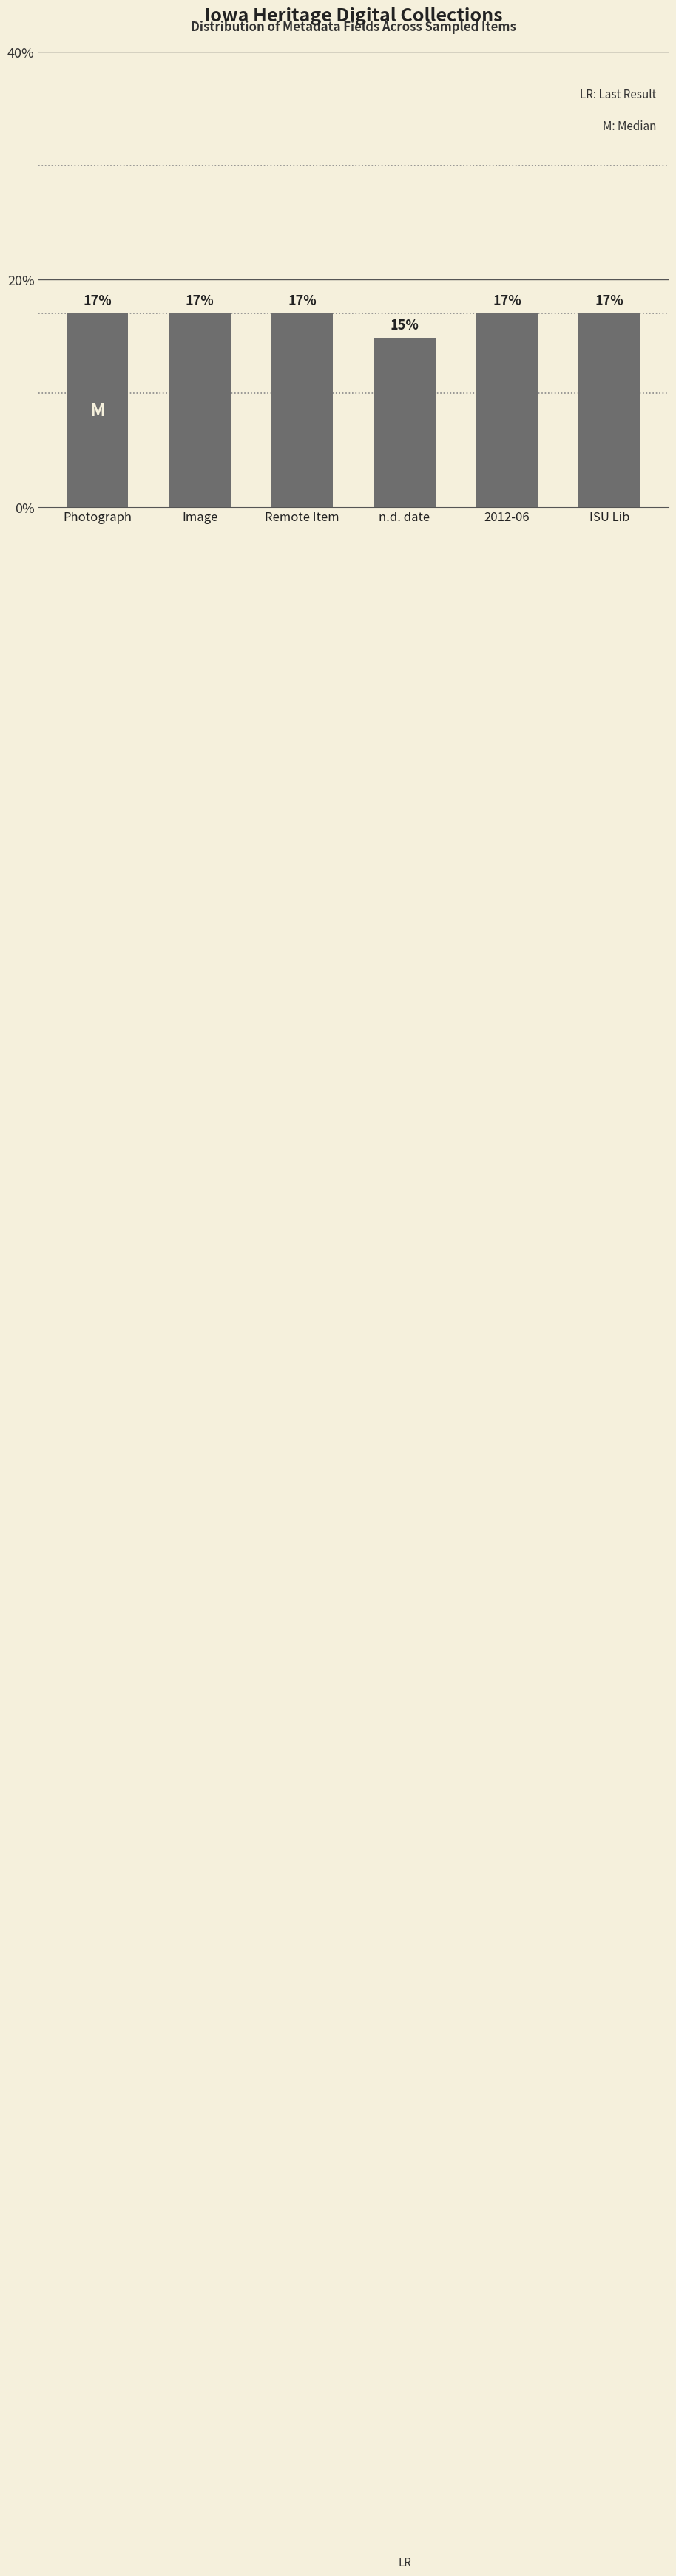

What is the minimum value shown in the chart?

14.9